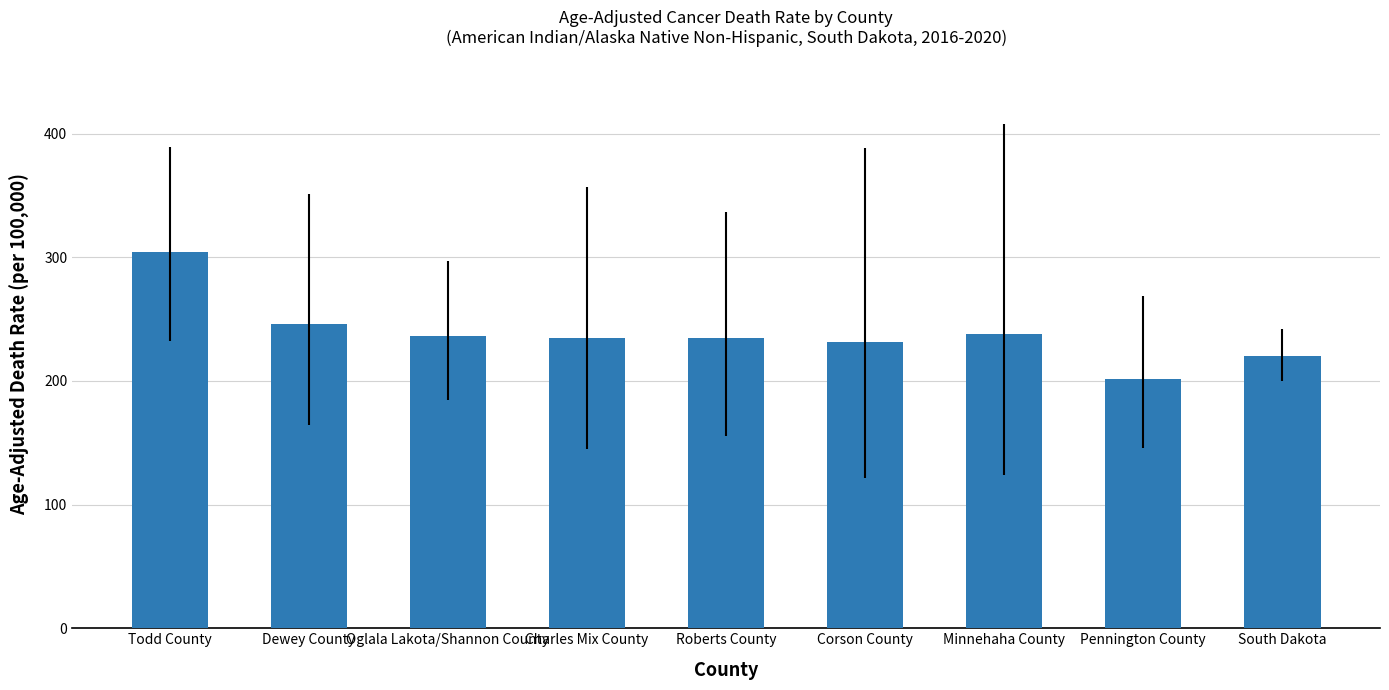

At which label does the data first exceed 234?

Todd County